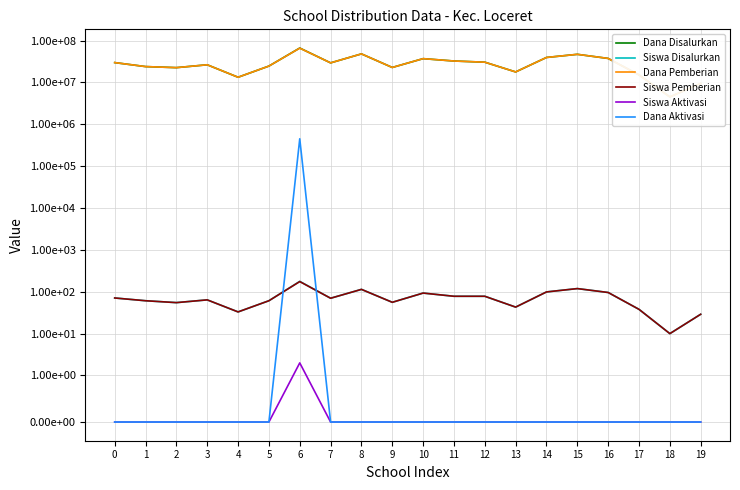

What is the value of the Dana Pemberian point at the 16th from the left?

46800000